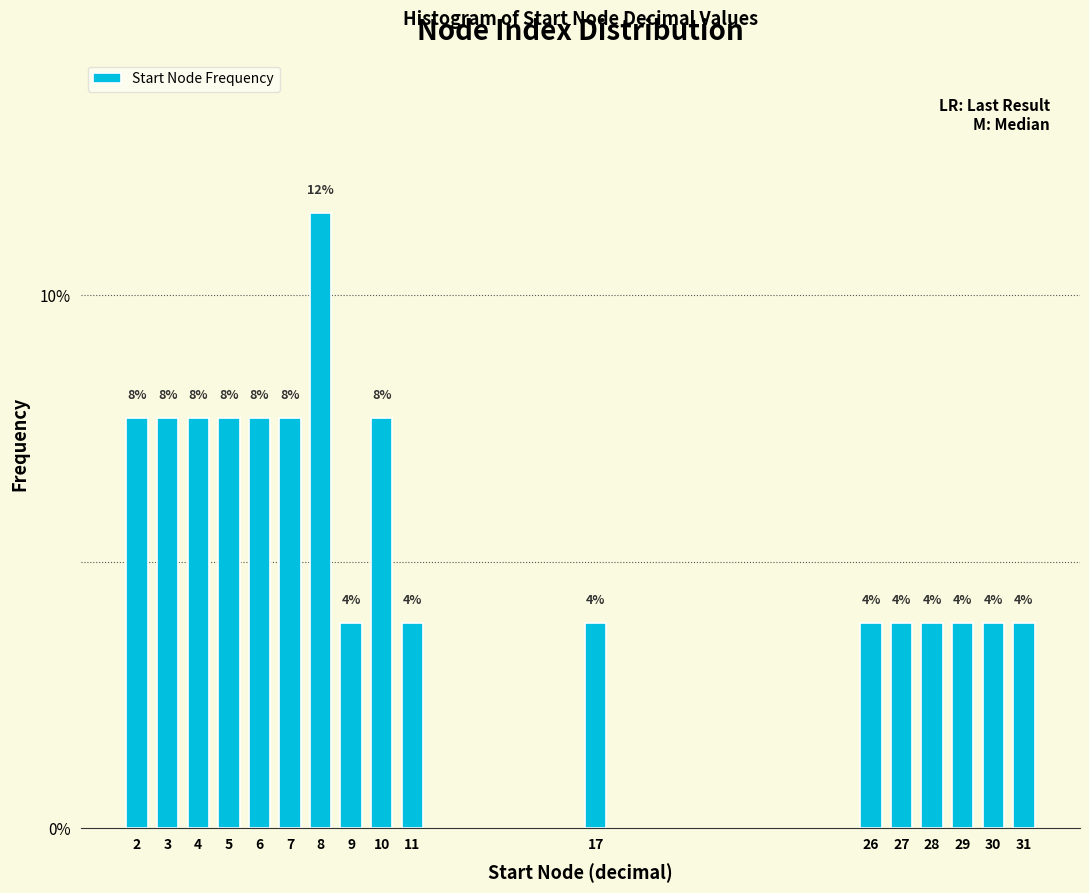

How many bars are there in total?

17